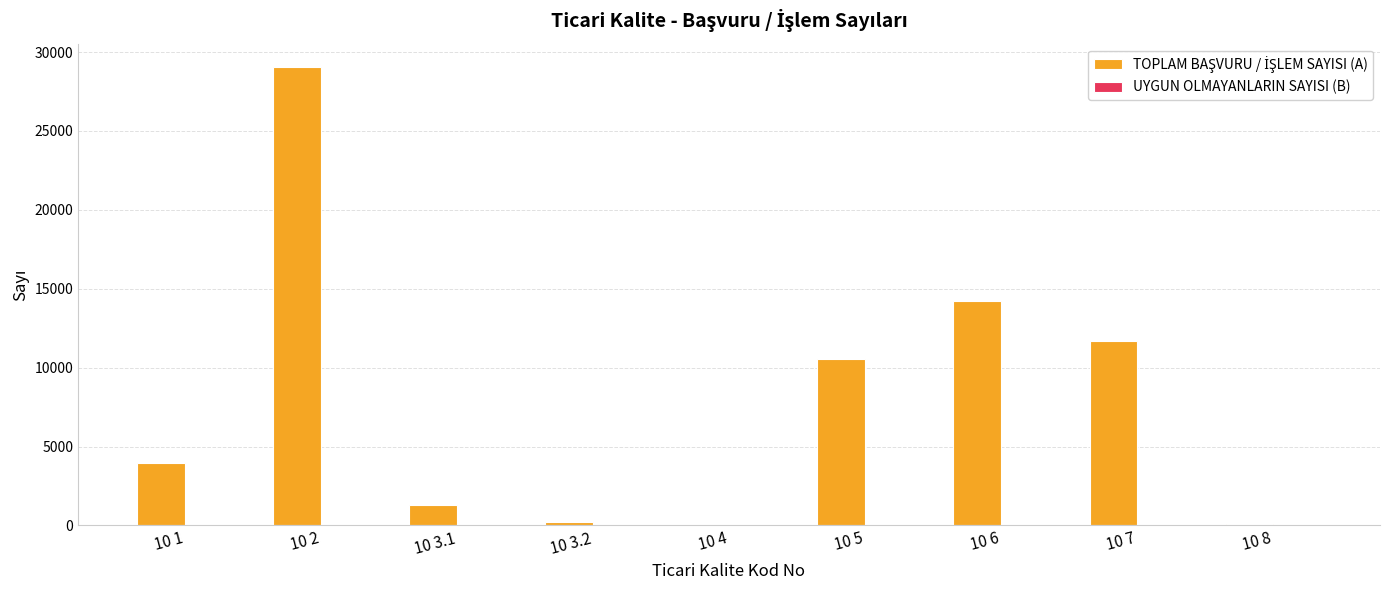

At which category is the sum across all series the highest?

10 2